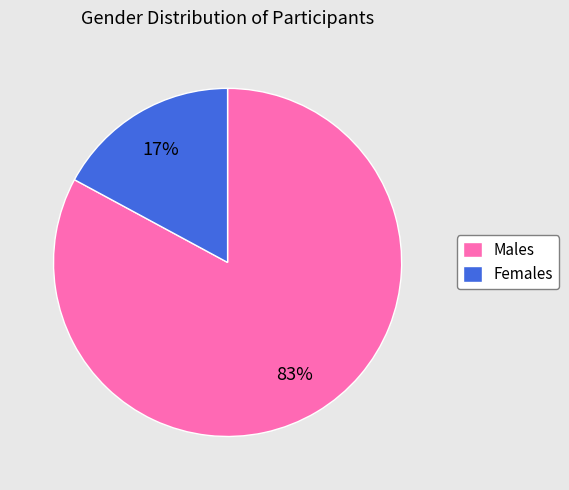

Which category accounts for the majority?

Males